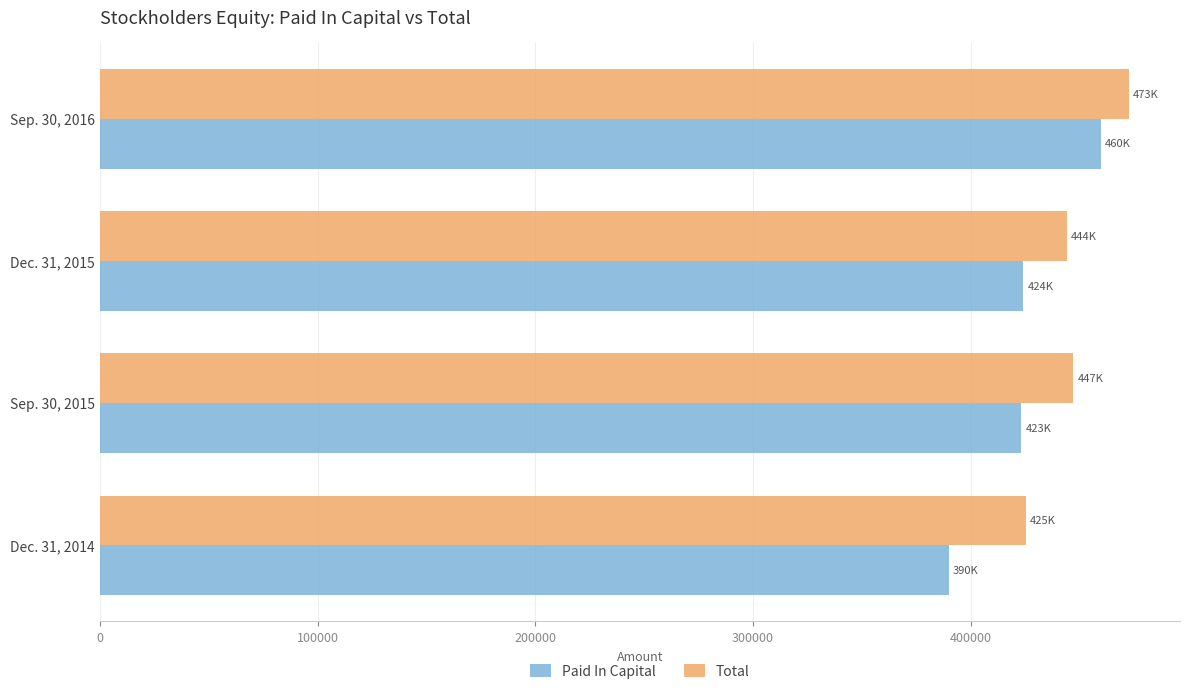

Which category has the highest value in the Paid In Capital series?

Sep. 30, 2016